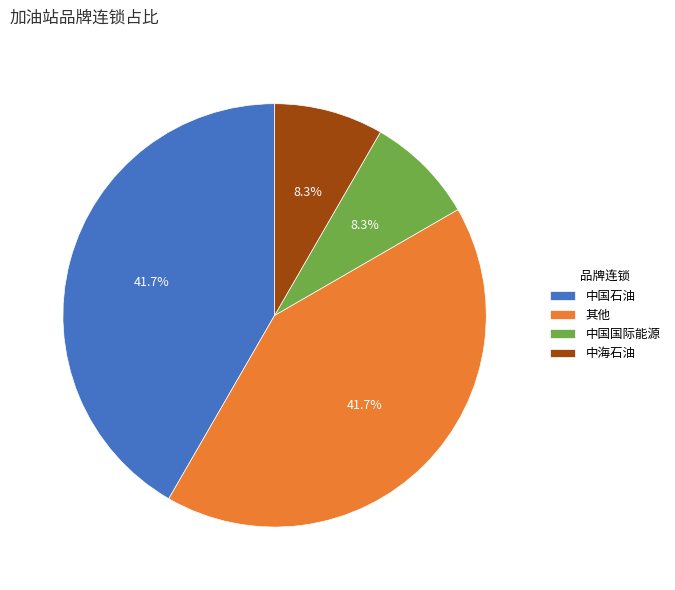

To the nearest percent, what is the difference between the largest and smallest slice percentages?

33%